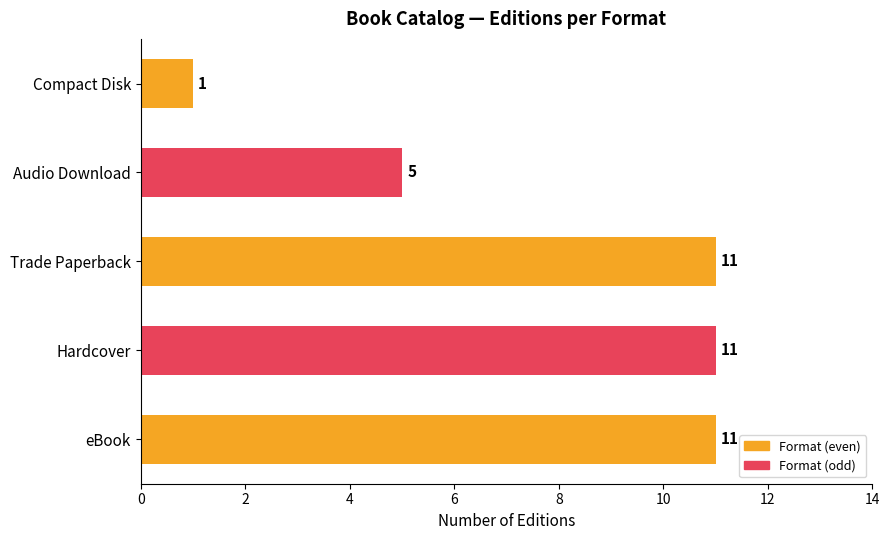

What is the ratio of the value at Hardcover to the value at Compact Disk?

11.0